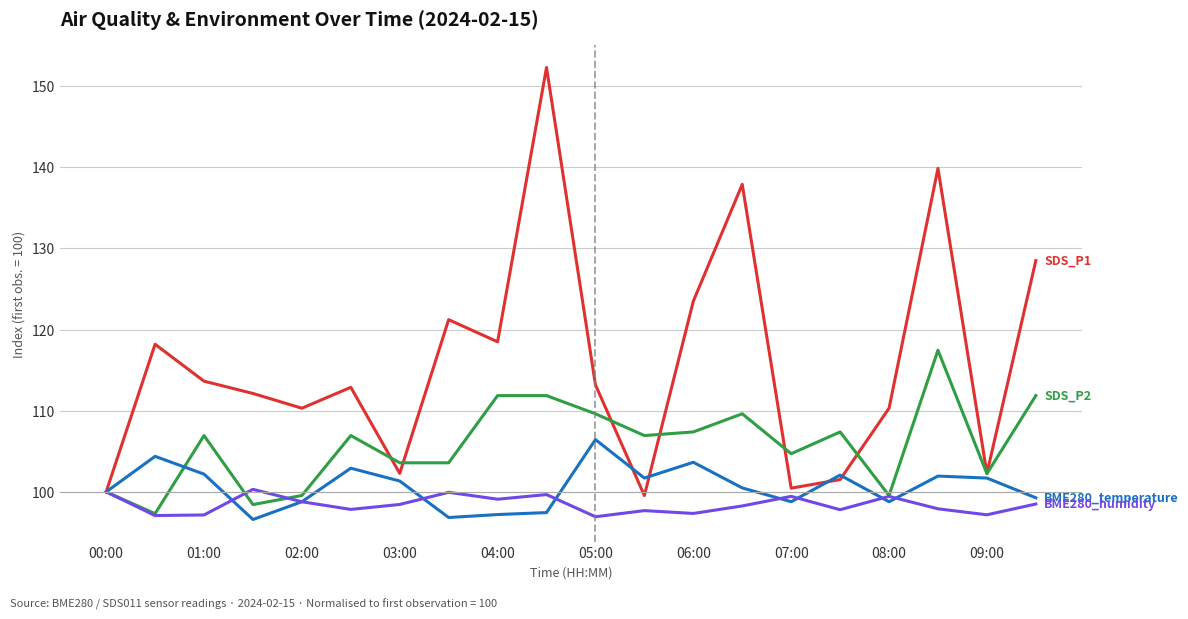

What is the minimum value shown in the chart?

96.6